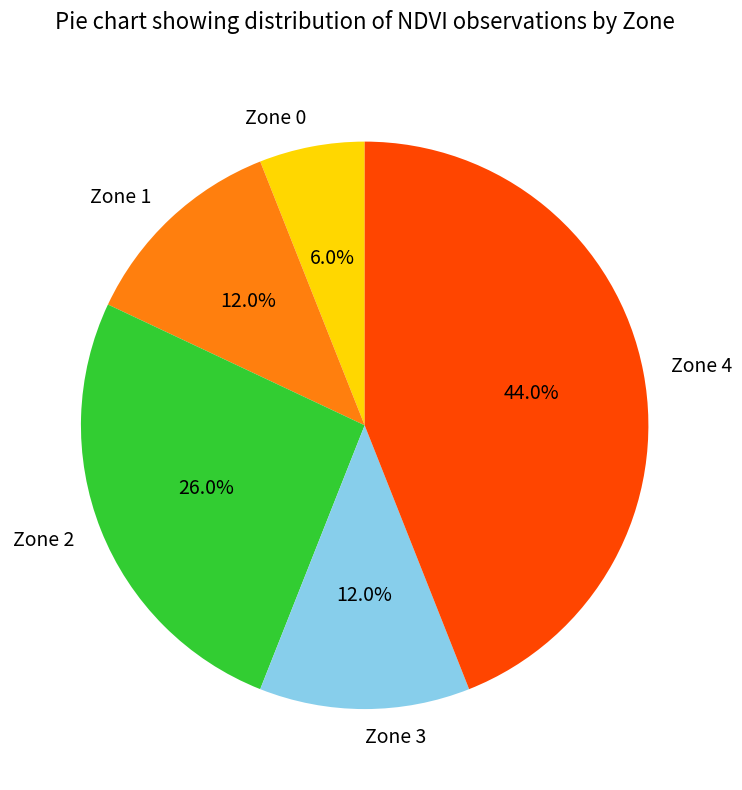

What percentage do Zone 1 and Zone 0 together represent?

18.0%